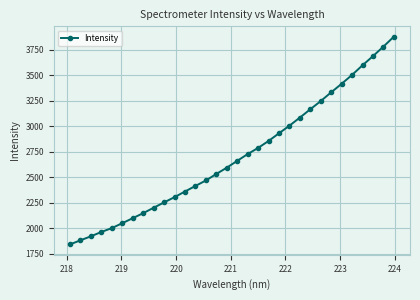

What is the greatest value displayed?

3876.1